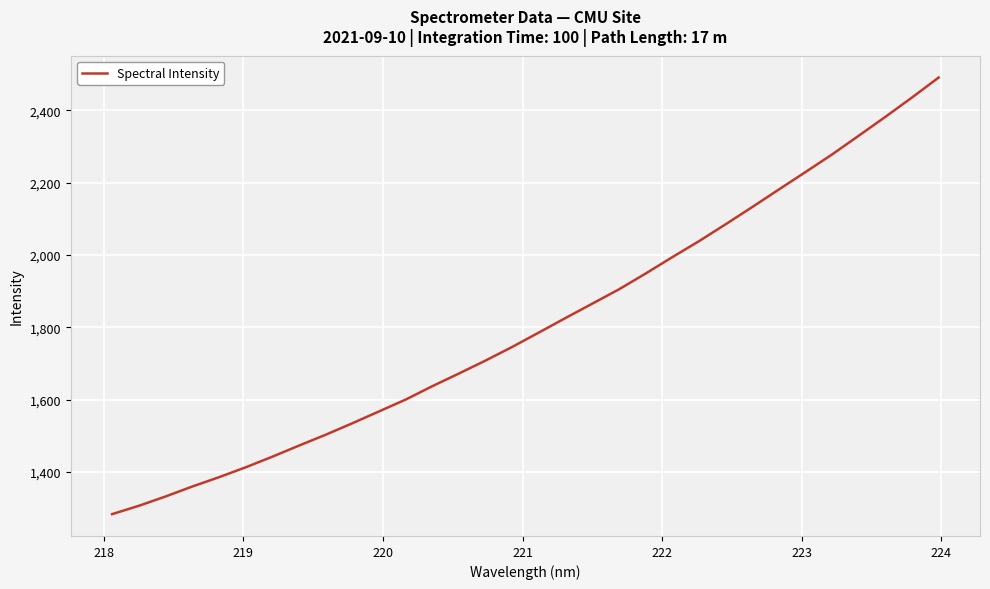

What is the difference between the maximum and second lowest values?

1184.9